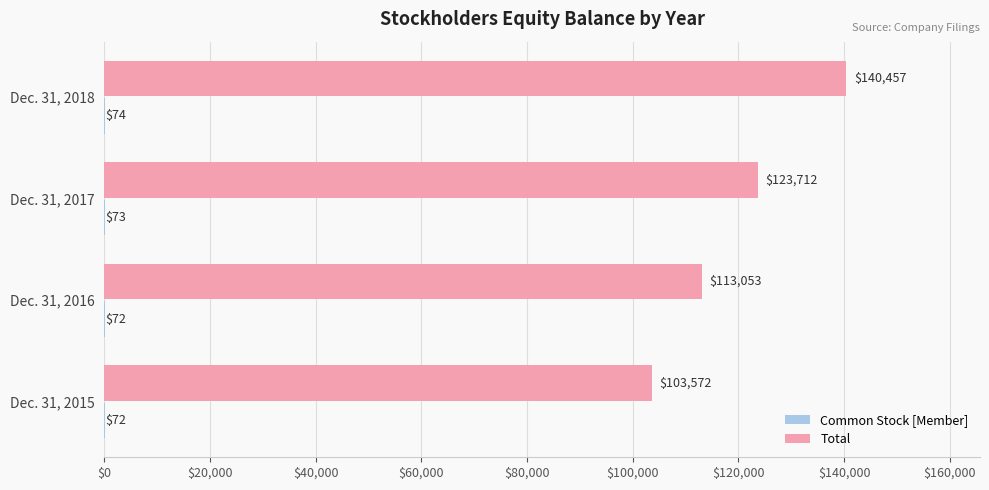

At which category is the sum across all series the highest?

Dec. 31, 2018